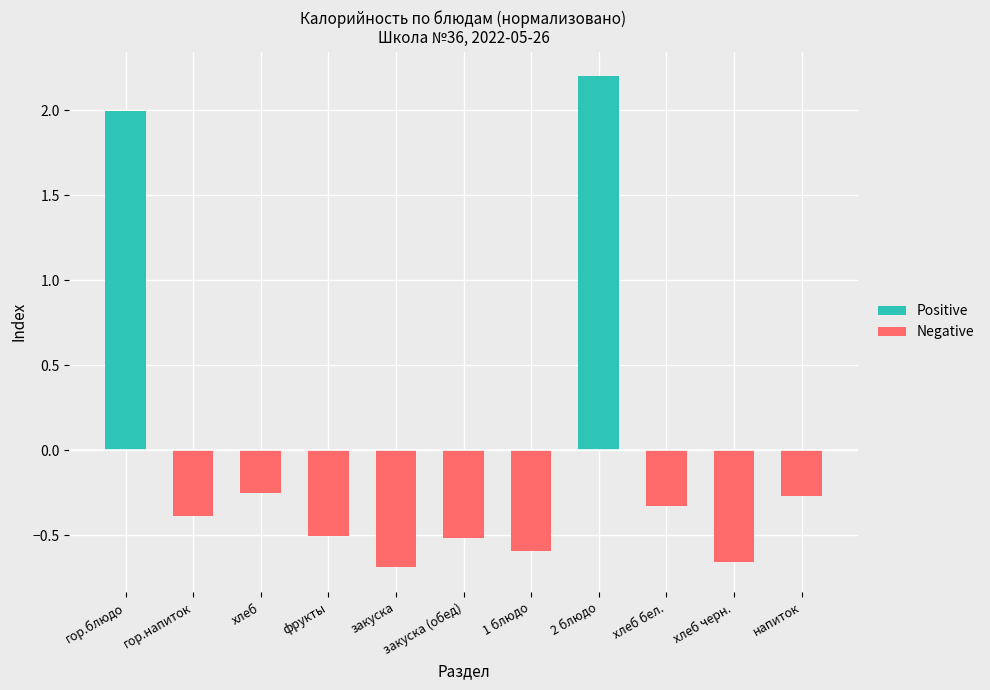

What is the difference between the second highest and second lowest values in the Negative series?

0.7